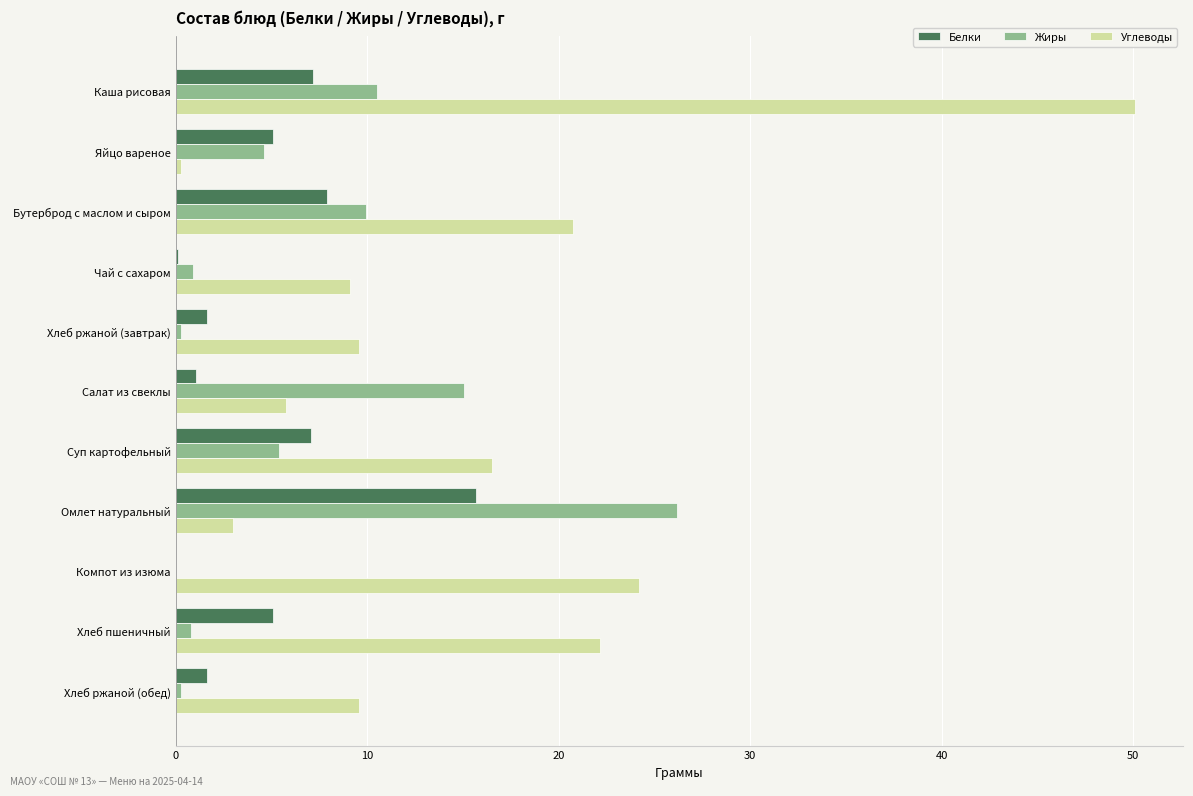

How many distinct data groups are displayed?

3